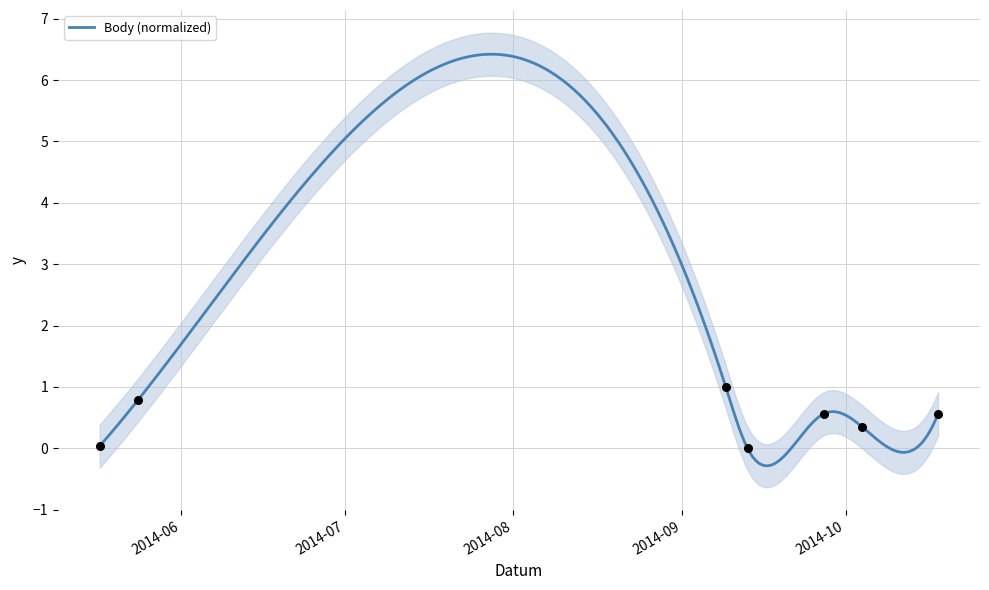

Which has a higher value, 2014-10-04 or 2014-09-27?

2014-09-27